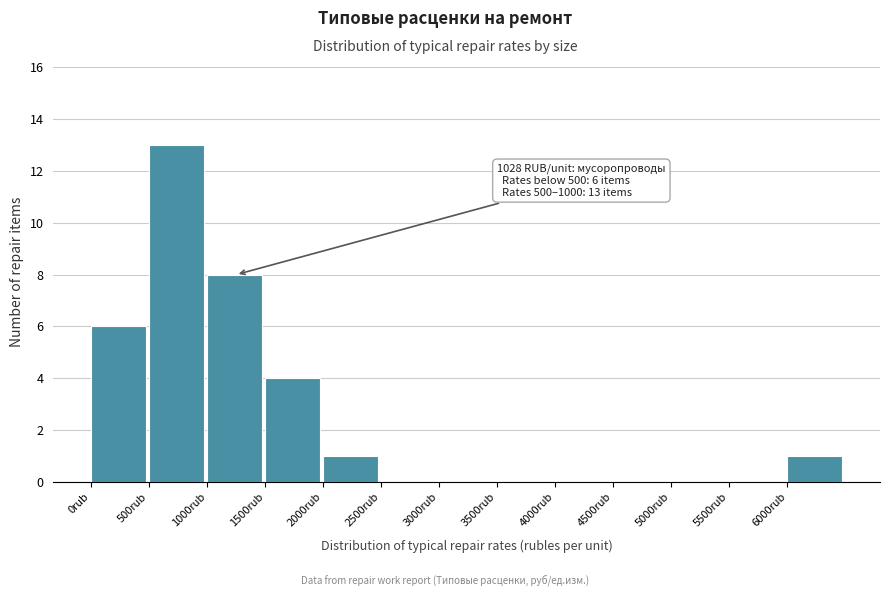

Over which range of the x-axis is the bar tallest?

500 to 1000